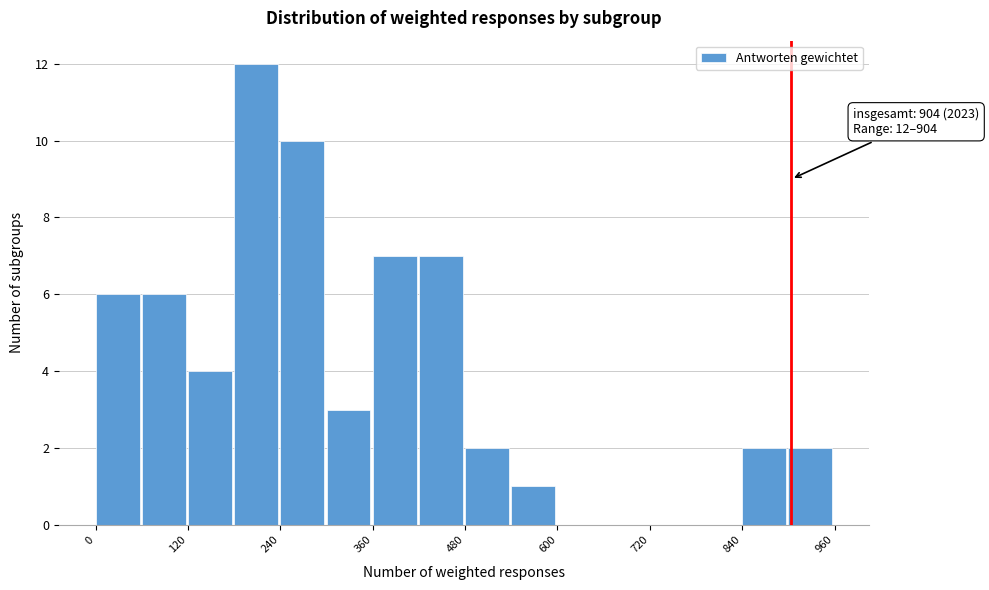

Read against the x-axis, roughly where is the centre of the tallest bar?

200